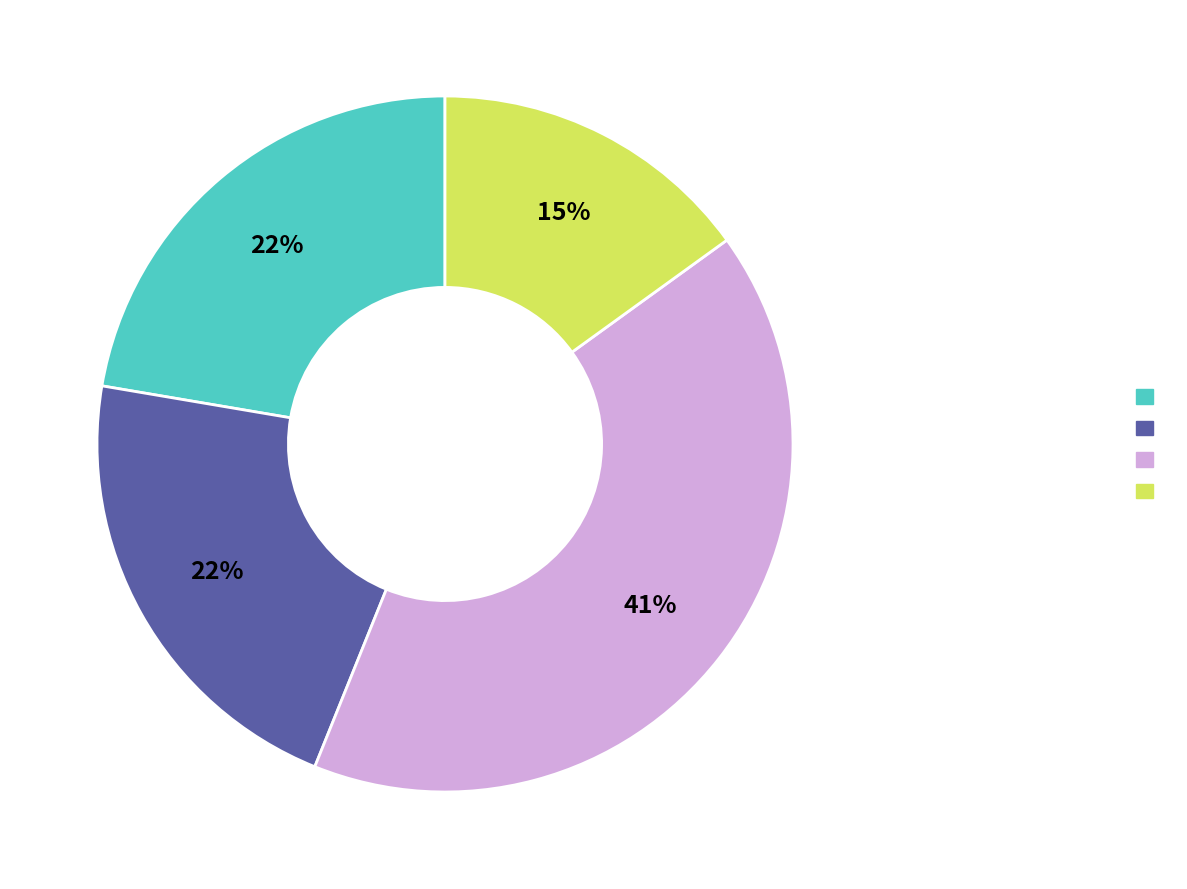

Does any single category account for the majority?

No